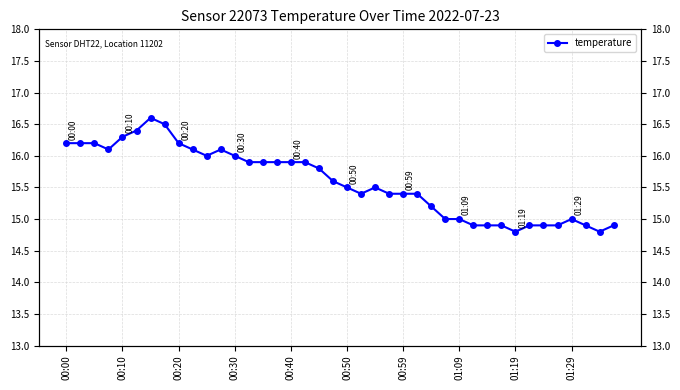

Is this an area chart (filled region under the line)?

No